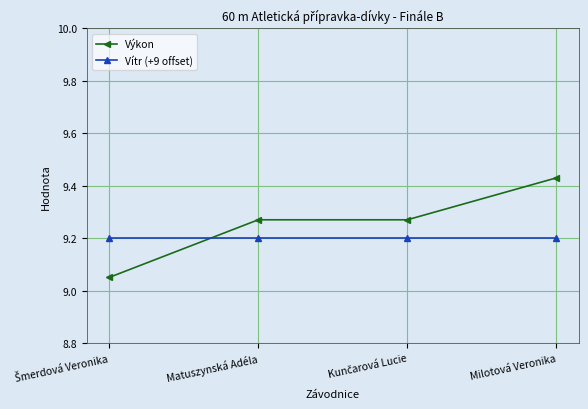

Count the Výkon values in the range 9 to 10.

4